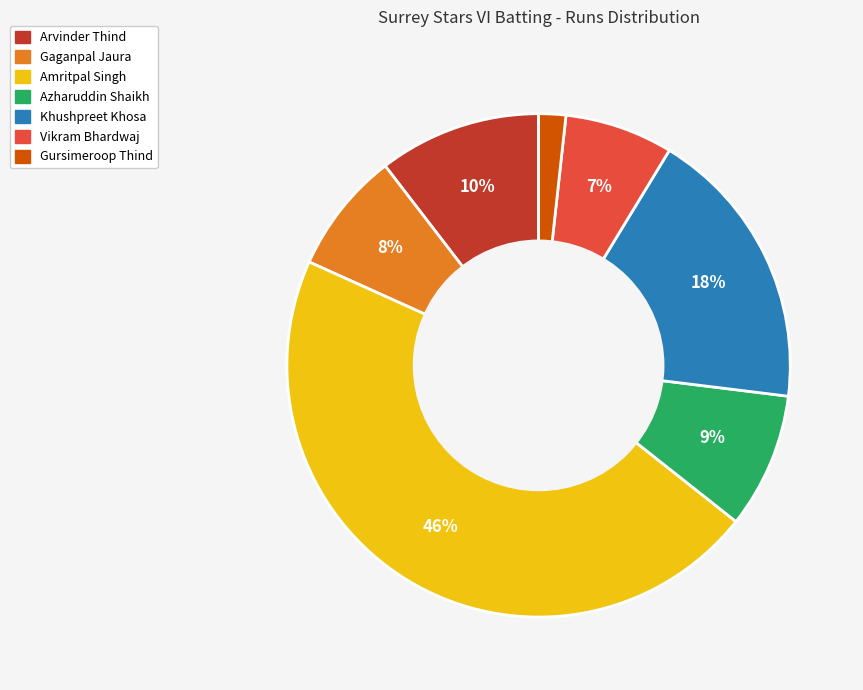

To the nearest percent, what is the average slice percentage?

14%